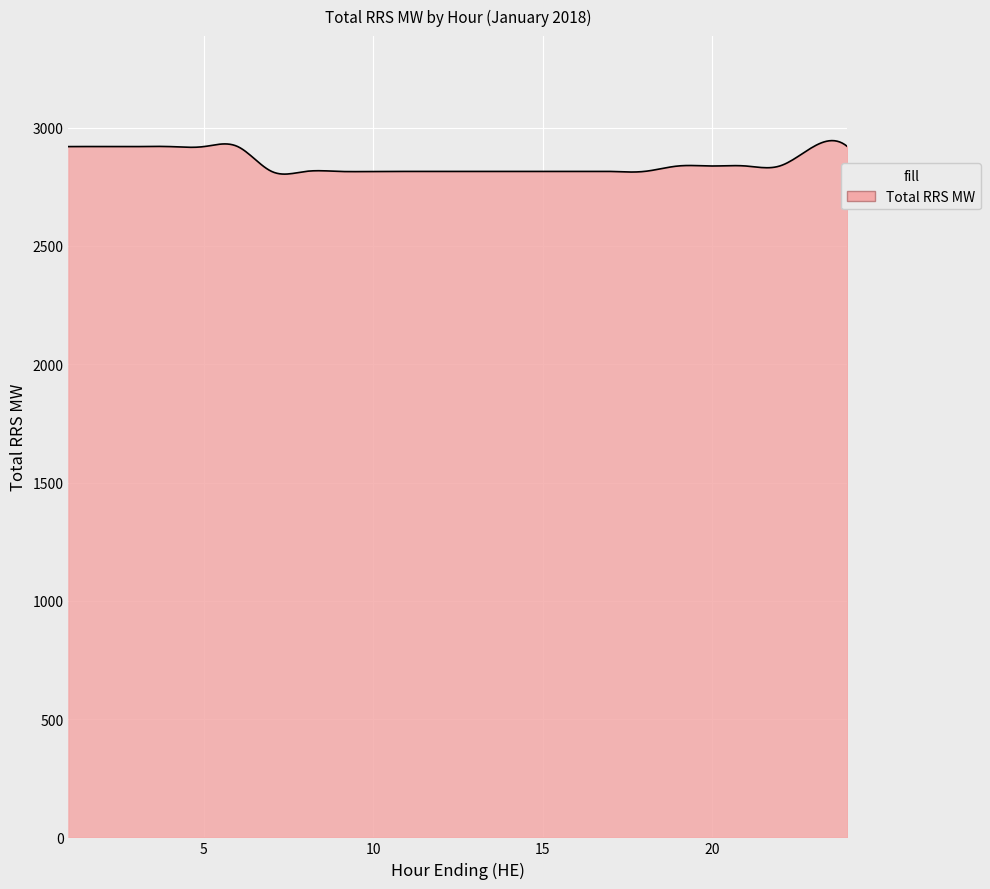

What is the greatest value displayed?

2945.3